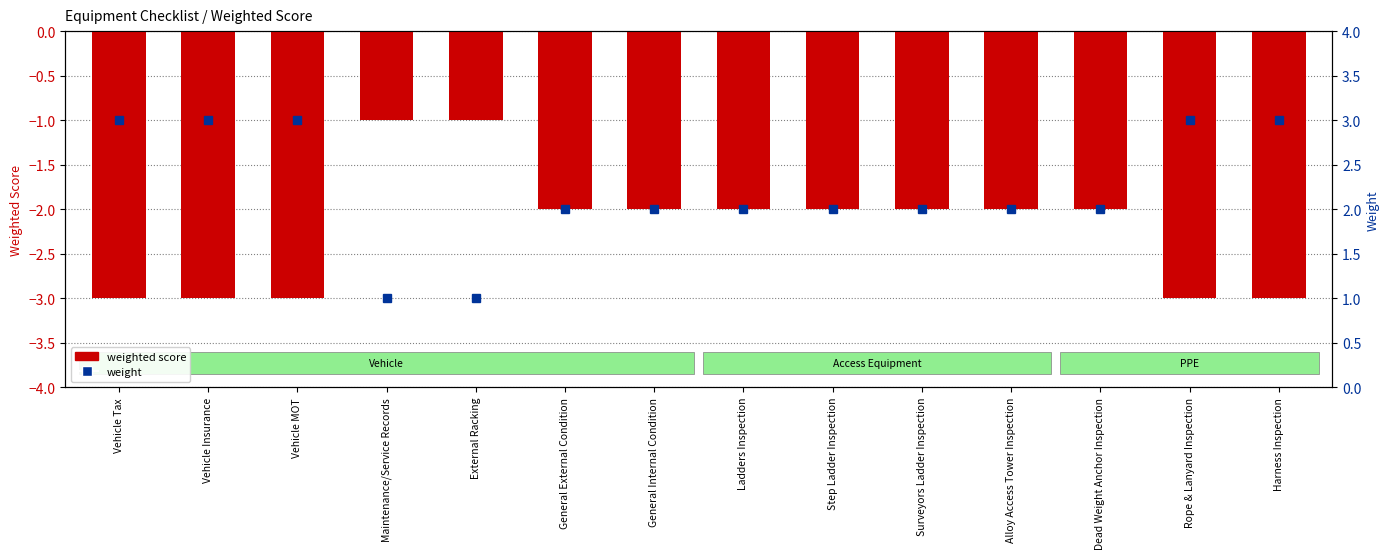

Is the value of weighted score at Vehicle Tax greater than the value of weight at General Internal Condition?

No